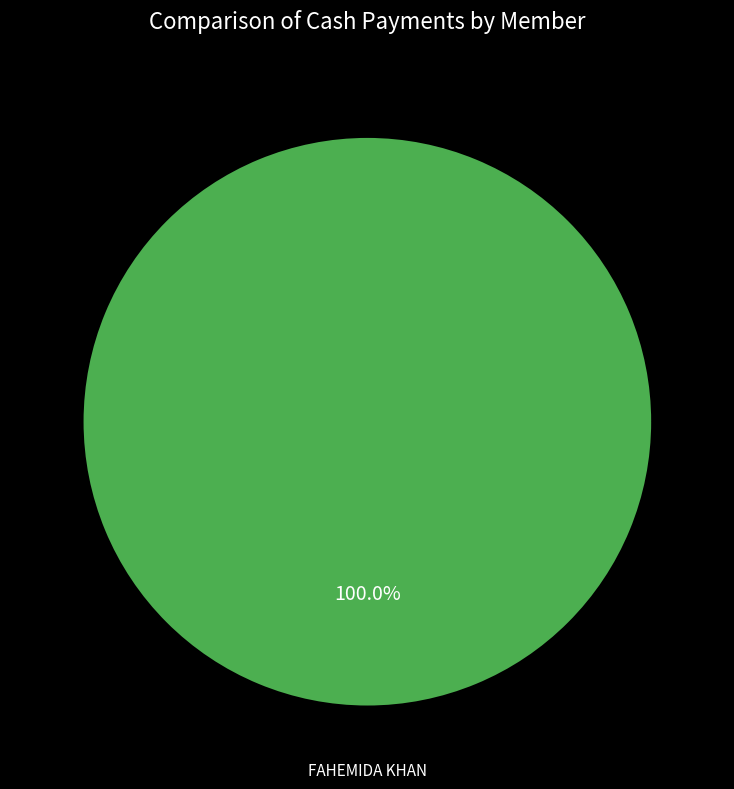

Rank the categories by value from highest to lowest.

FAHEMIDA KHAN